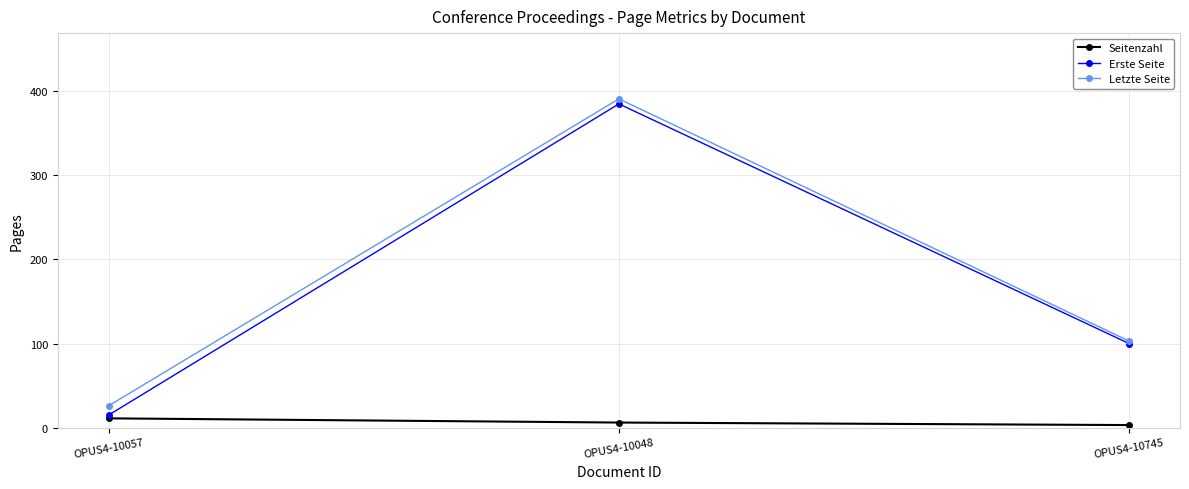

What is the sum of the Letzte Seite values at OPUS4-10057 and OPUS4-10745?

129